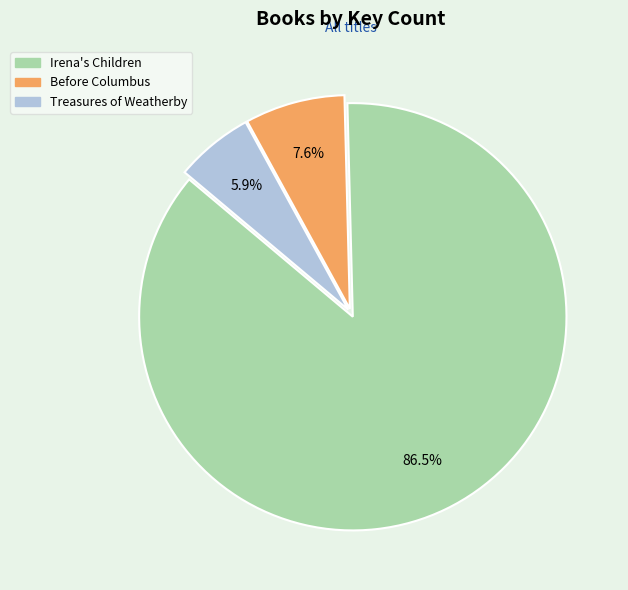

To the nearest percent, what is the difference between the largest and smallest slice percentages?

81%